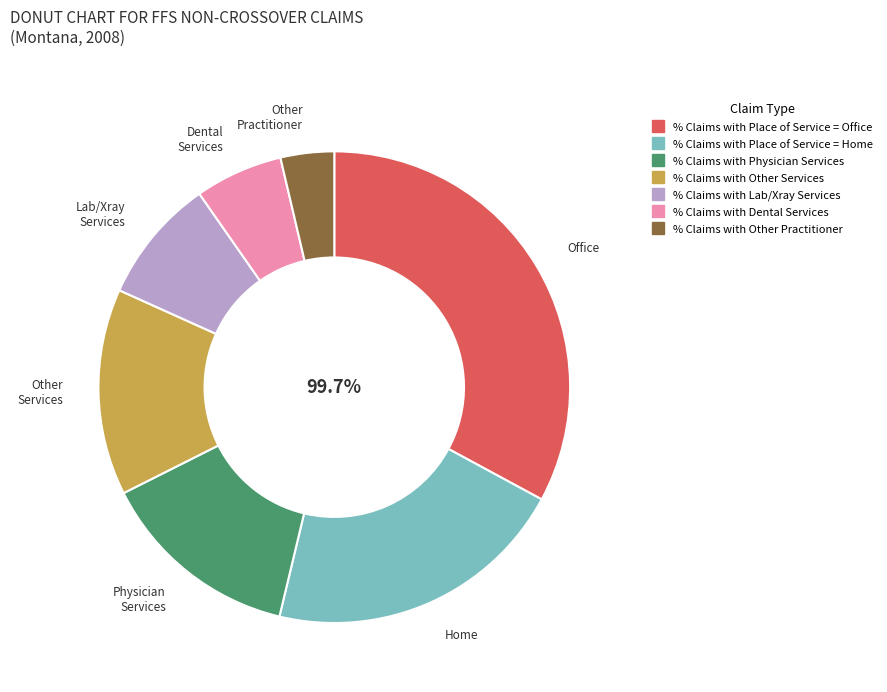

How many segments does this pie chart have?

7